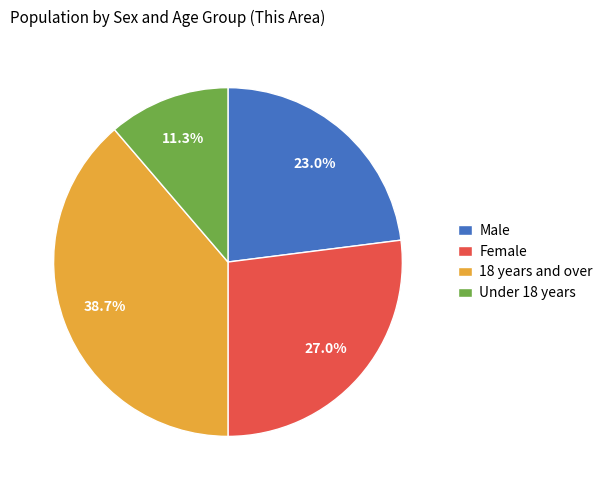

What percentage is NOT represented by Under 18 years?

88.7%